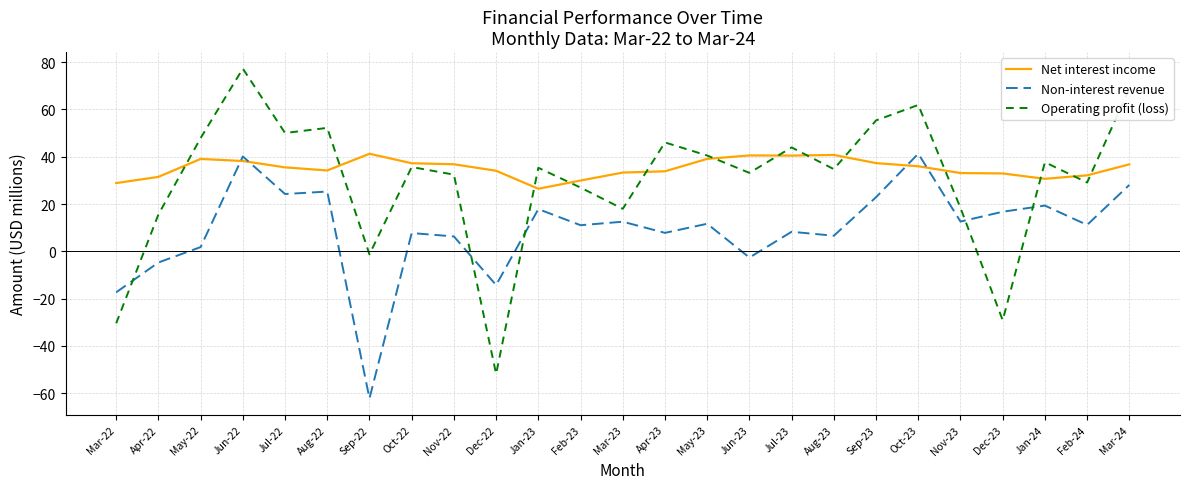

True or false: Operating profit (loss) has more than 1 points higher than both neighbors.

True